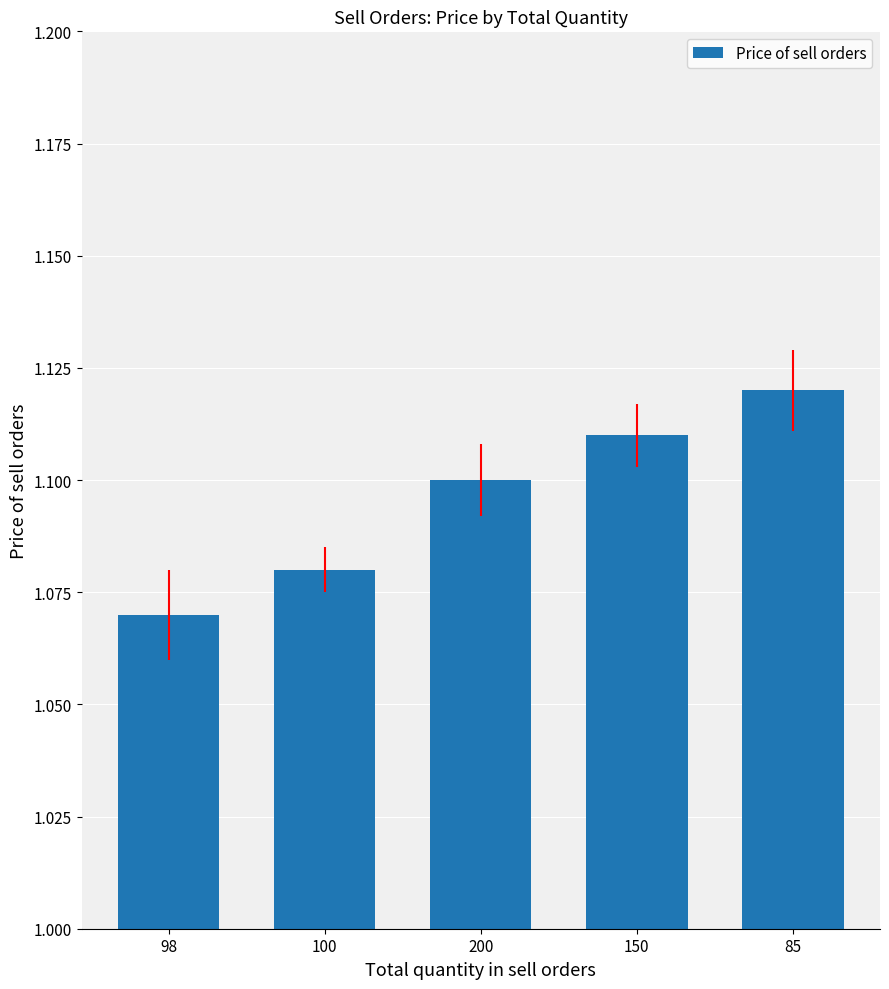

Where is the data nearest to the value 1?

98